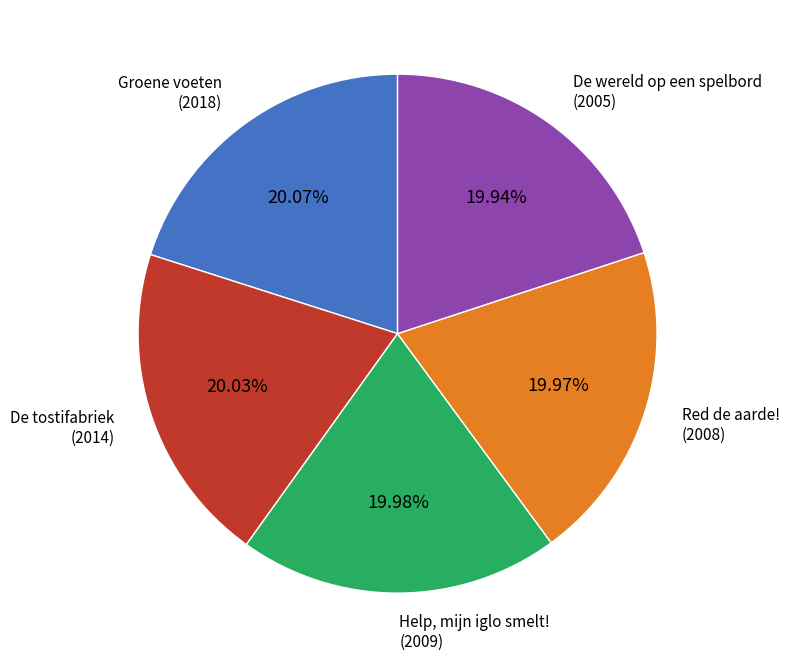

Is there a majority slice in this chart?

No